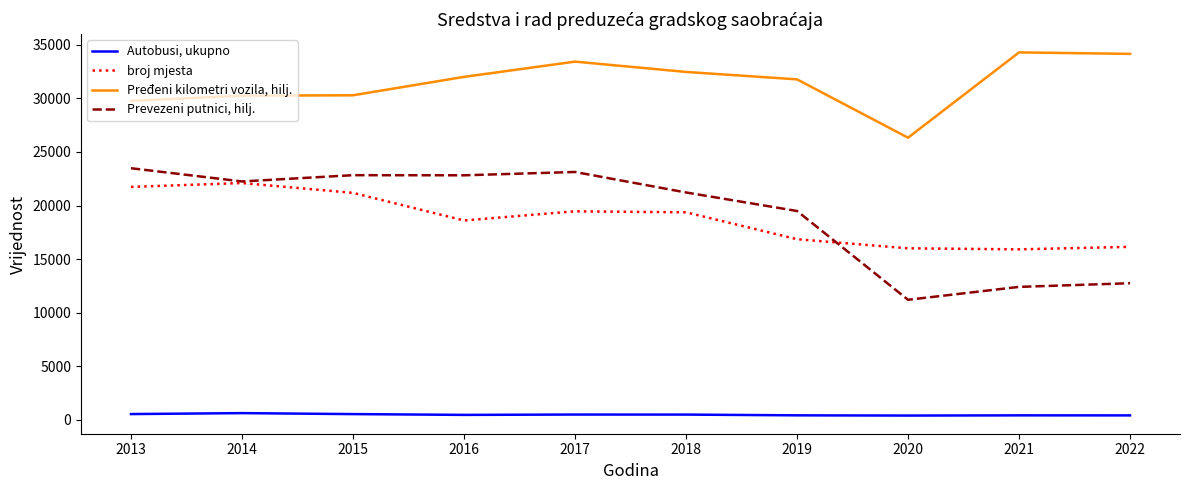

True or false: Pređeni kilometri vozila, hilj. and Autobusi, ukupno intersect in this chart.

False